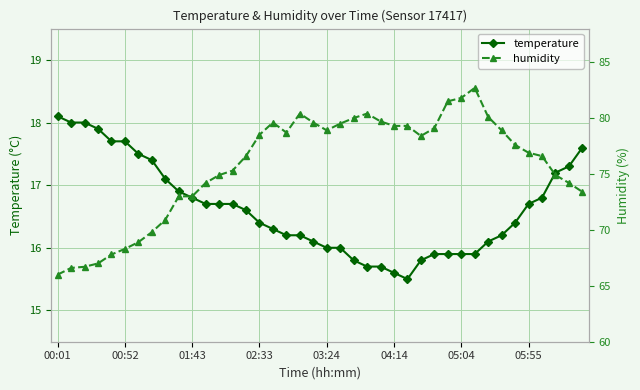

What is the sum of all temperature values?

665.0